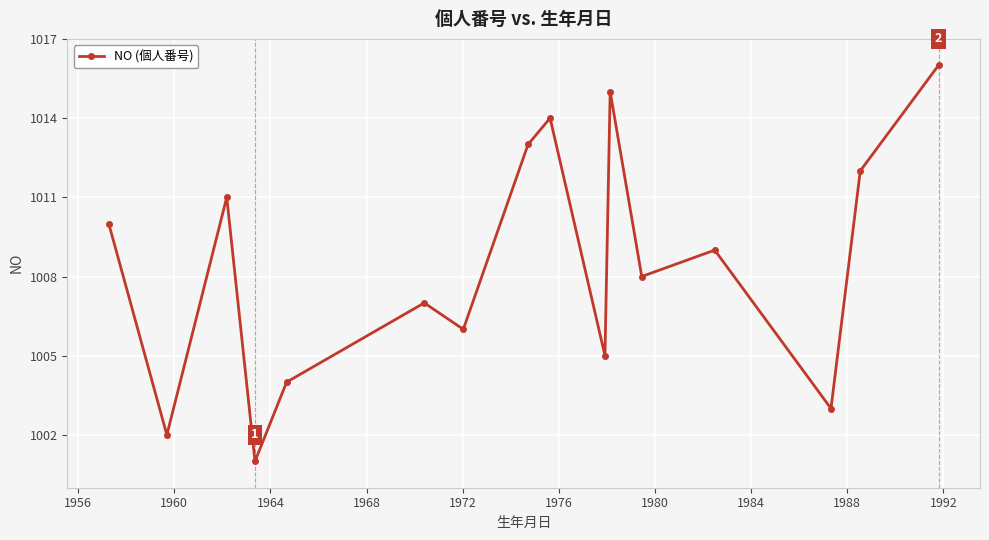

Reading left to right, transcribe all the data shown in this chart.

1010	1002	1011	1001	1004	1007	1006	1013	1014	1005	1015	1008	1009	1003	1012	1016